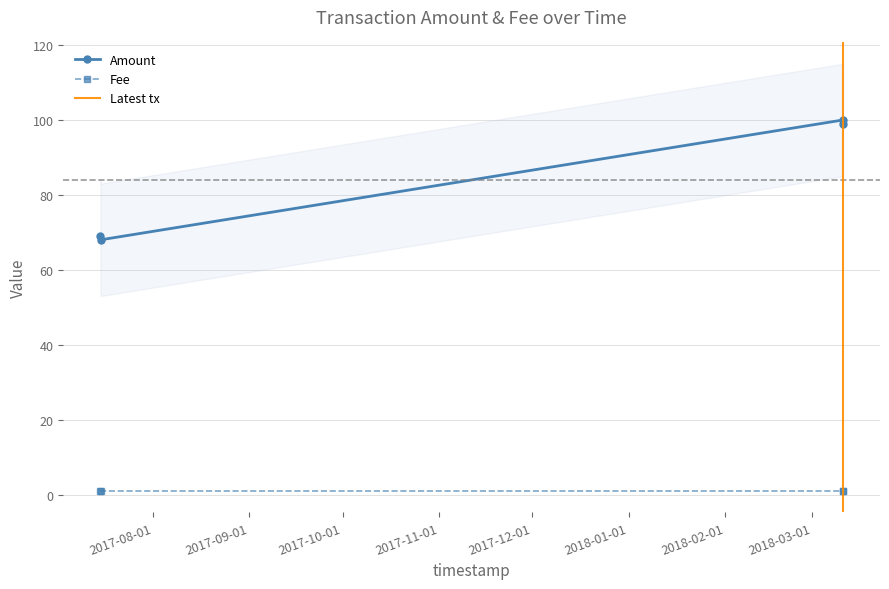

Reading left to right, what are all the values shown in this chart?

2017-07-15 01:32:47=69.0	2017-07-15 06:34:35=68.0	2018-03-10 20:47:55=100.0	2018-03-10 21:13:28=99.0